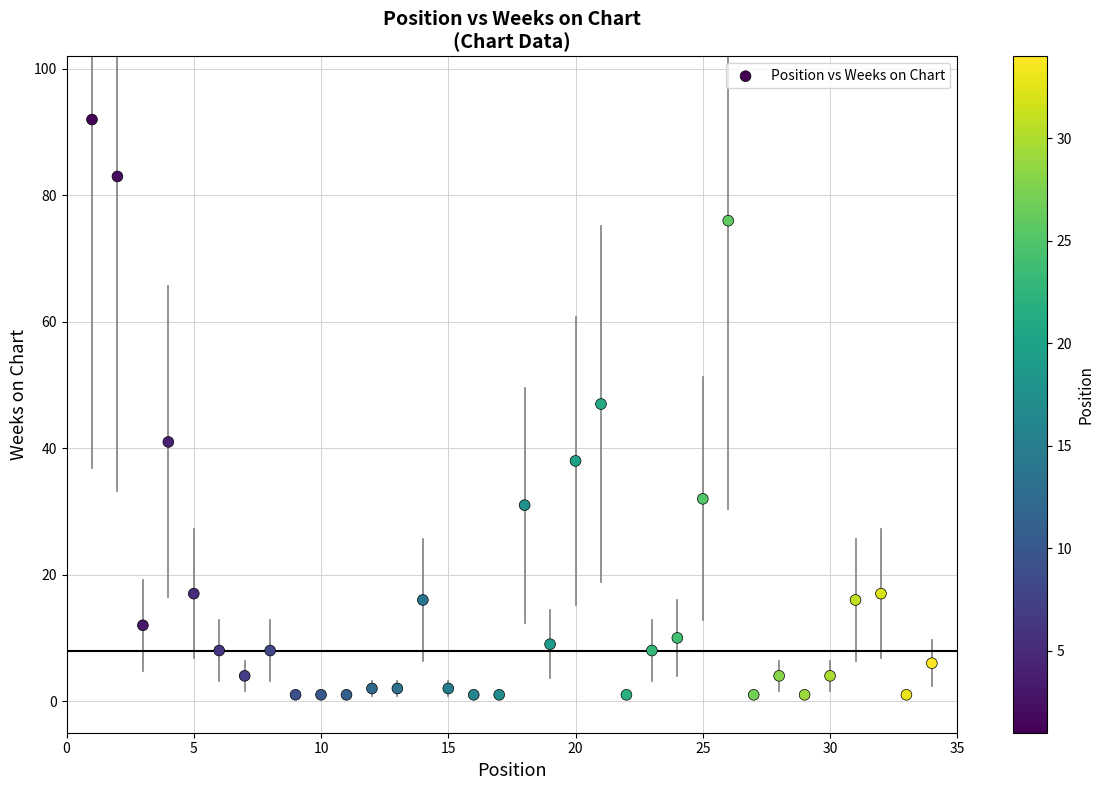

What is the range of X values (max minus min)?

33